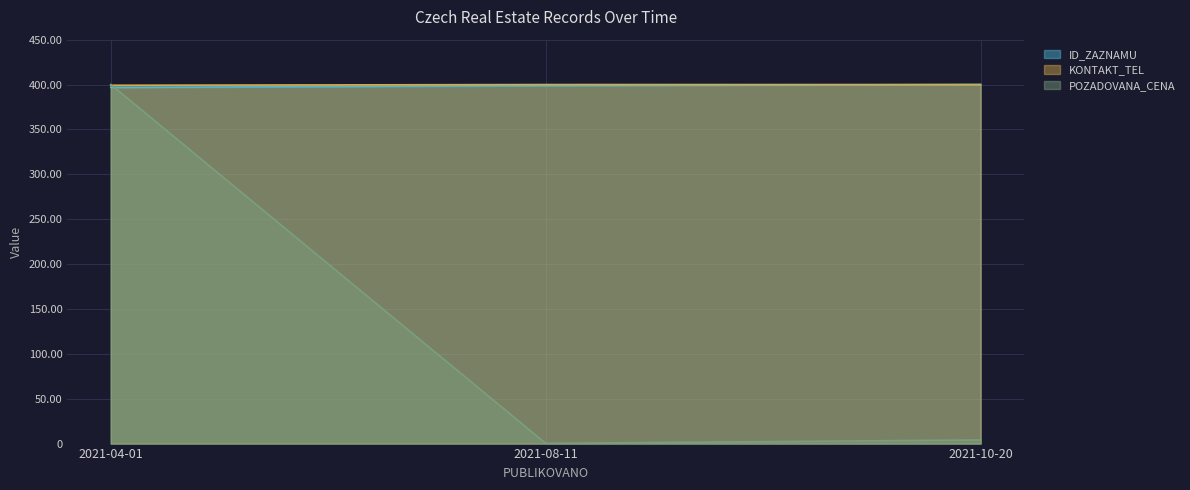

At which label does ID_ZAZNAMU reach its minimum?

2021-04-01